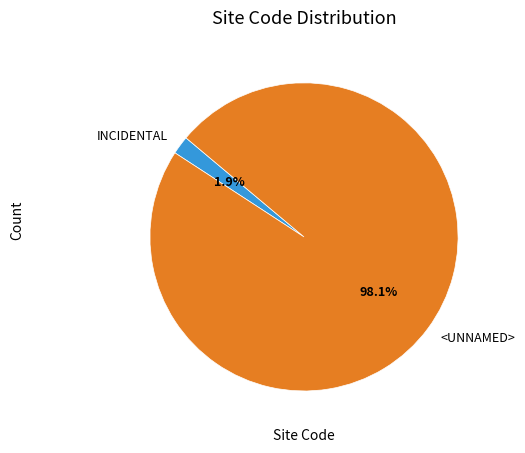

Is there any slice that represents more than half of the pie?

Yes